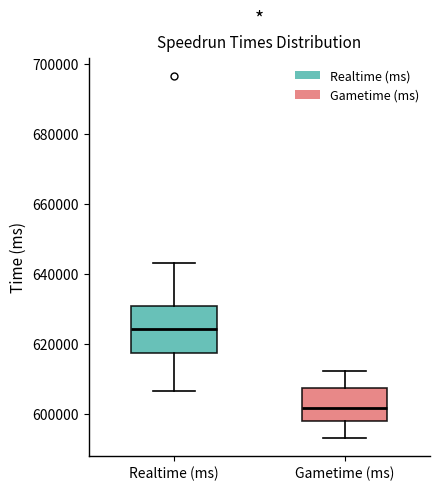

Where is the upper edge of the box for Realtime (ms) on the y-axis? The values are not printed on the chart, so give them approximately, as read against the axis.

630000